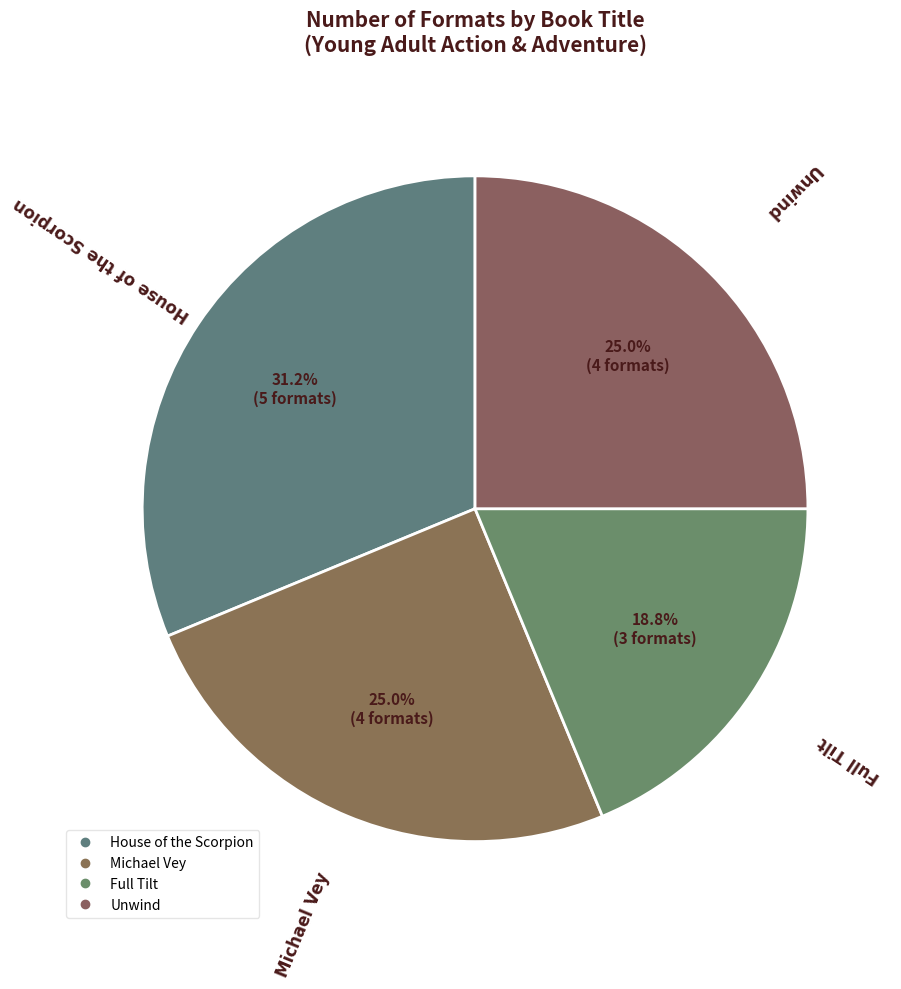

Is the sum of Full Tilt and Michael Vey greater than half?

No